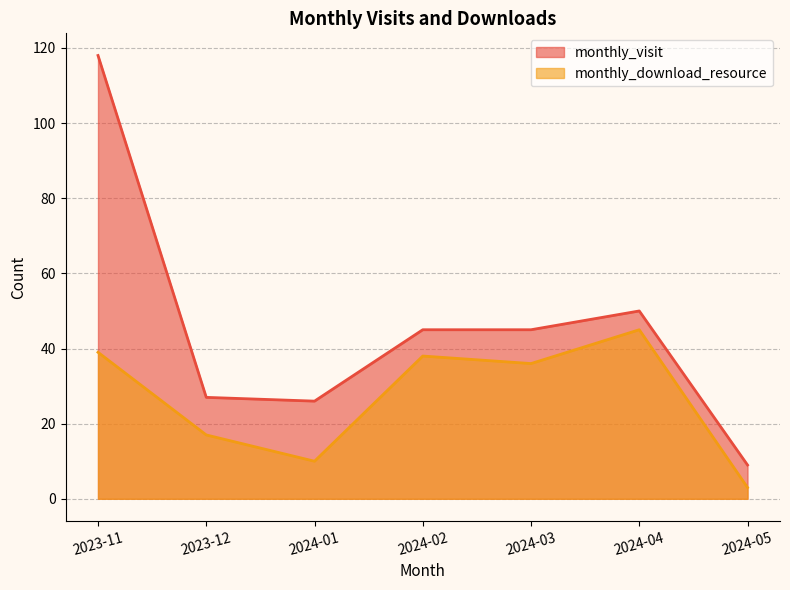

What is the label of the 7th point from the right?

2023-11